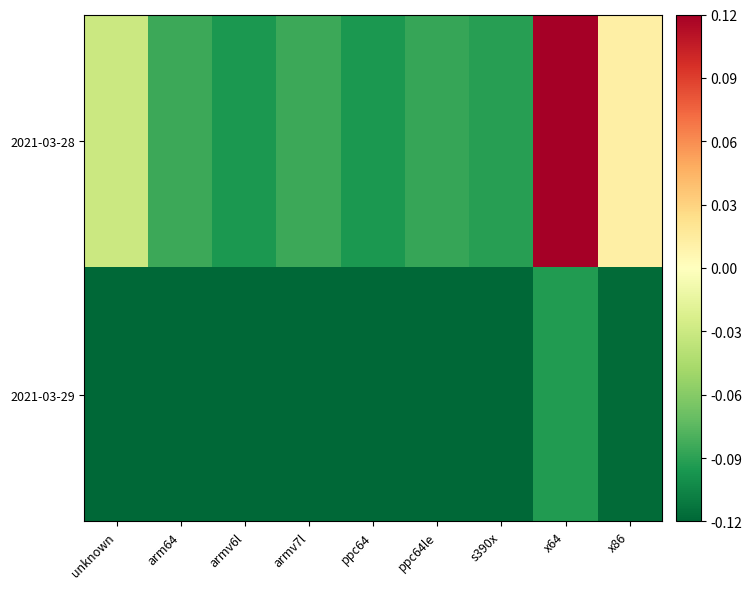

List the series in order of their peak value, highest first.

2021-03-28, 2021-03-29